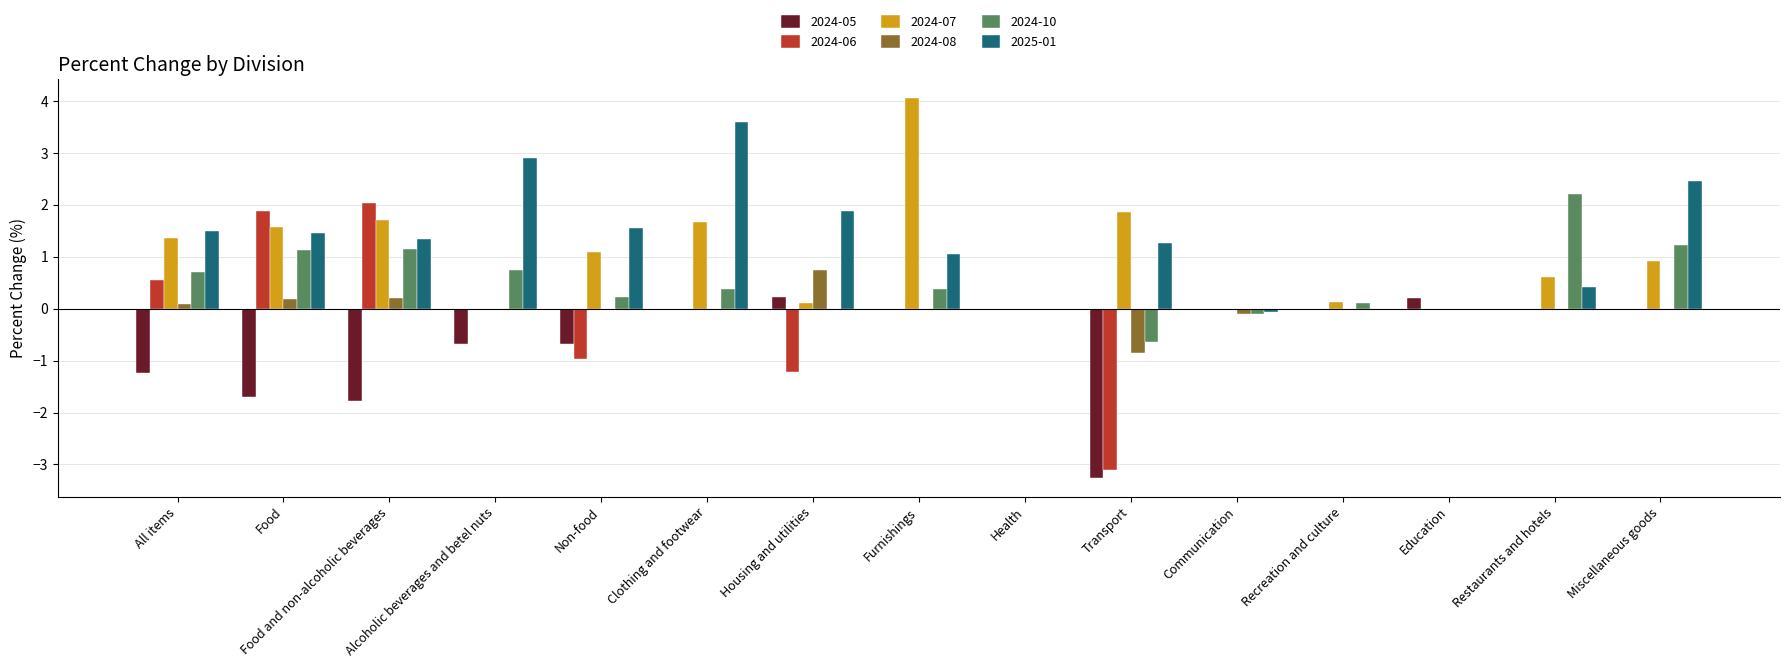

True or false: 2025-01 has a value of 0.4 at All items.

False